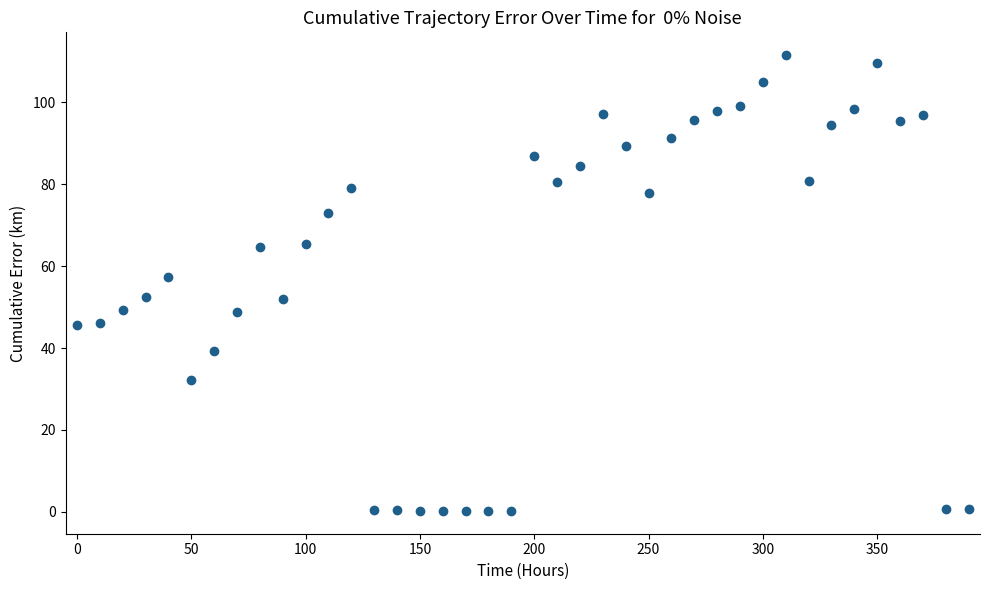

What is the range of X values (max minus min)?

390.0